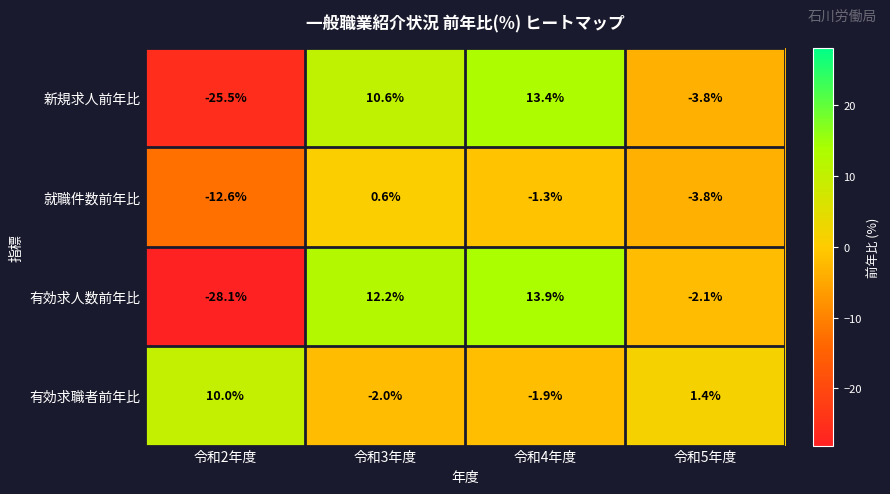

Reading left to right, list all the values displayed in this chart.

新規求人前年比: 令和2年度=-25.5	令和3年度=10.6	令和4年度=13.4	令和5年度=-3.8
就職件数前年比: 令和2年度=-12.6	令和3年度=0.6	令和4年度=-1.3	令和5年度=-3.8
有効求人数前年比: 令和2年度=-28.1	令和3年度=12.2	令和4年度=13.9	令和5年度=-2.1
有効求職者前年比: 令和2年度=10.0	令和3年度=-2.0	令和4年度=-1.9	令和5年度=1.4